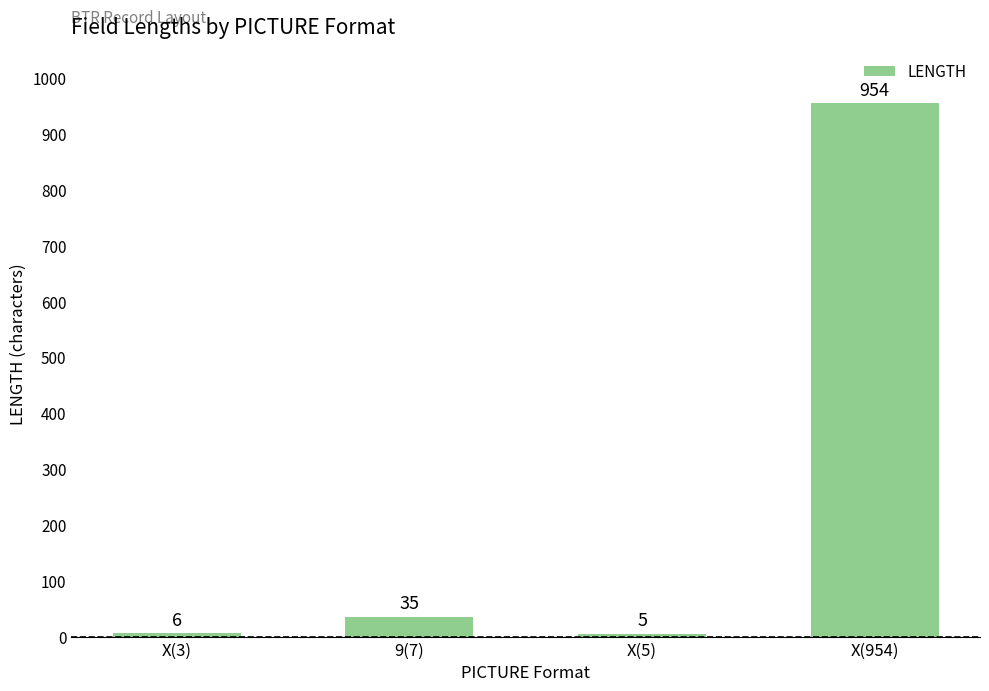

Count the number of categories in the chart.

4